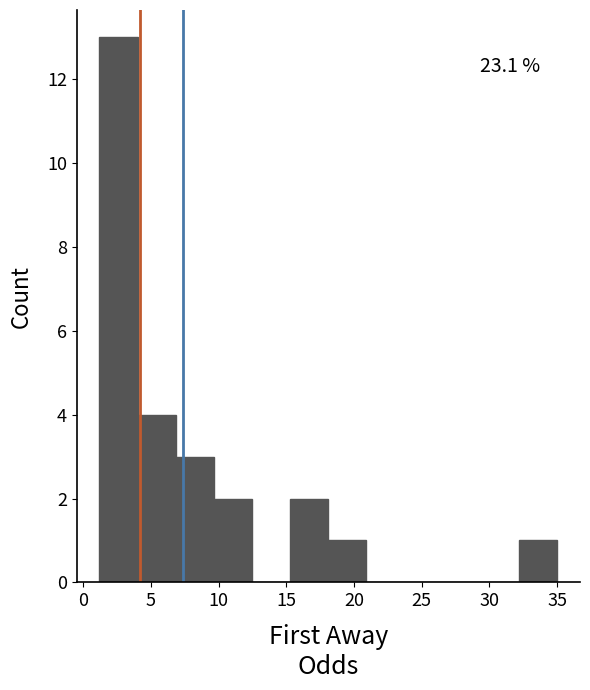

Over which range of the x-axis is the bar tallest?

1.0 to 4.0